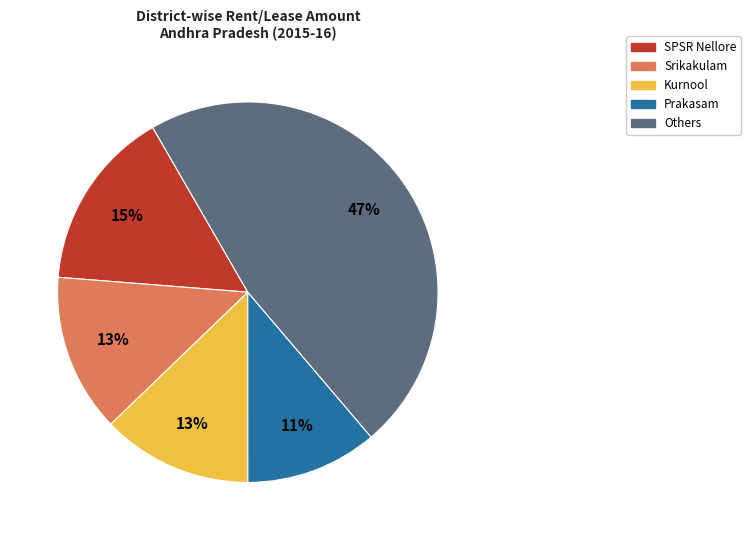

Count the number of slices in the pie.

5